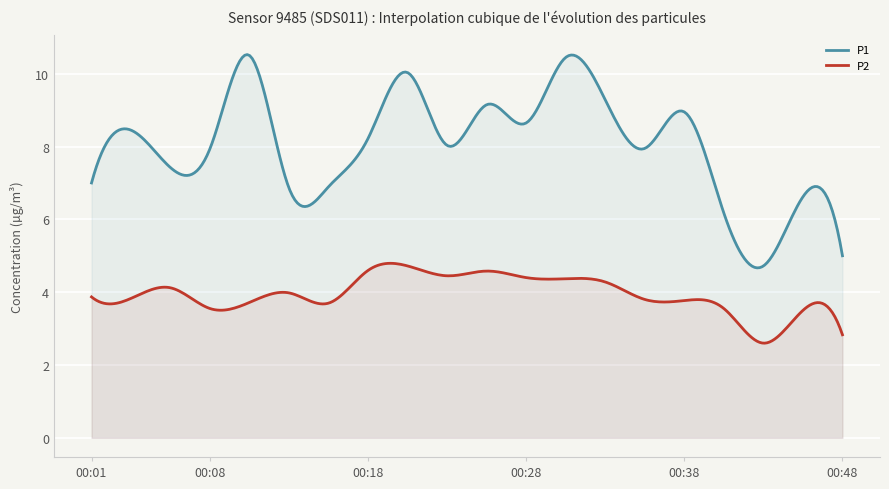

What is the difference between the maximum and minimum values in the P1 series?

5.9